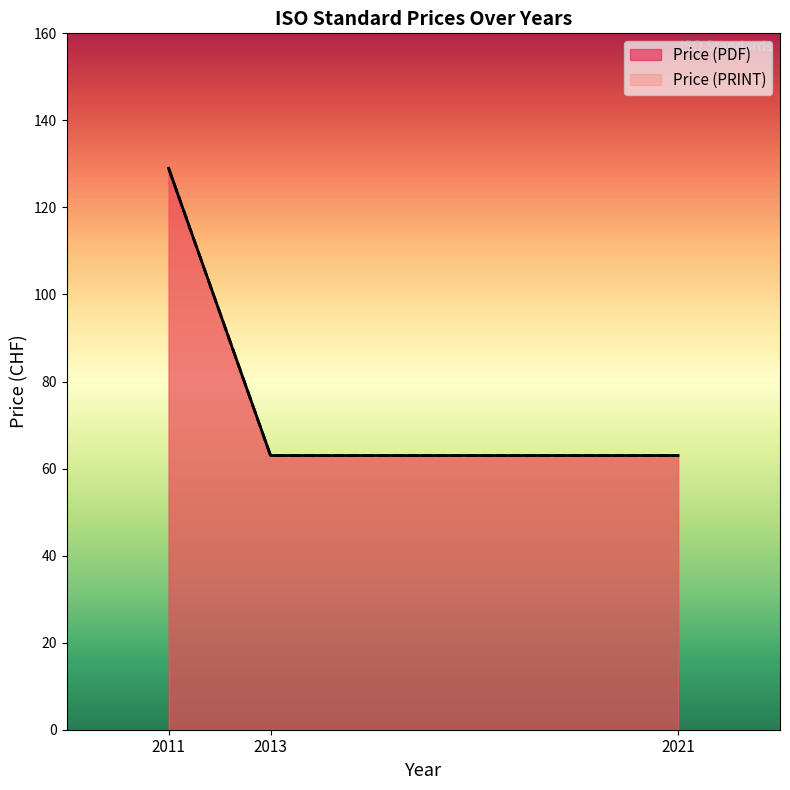

What is the difference between the maximum and minimum values in the Price (PDF) series?

66